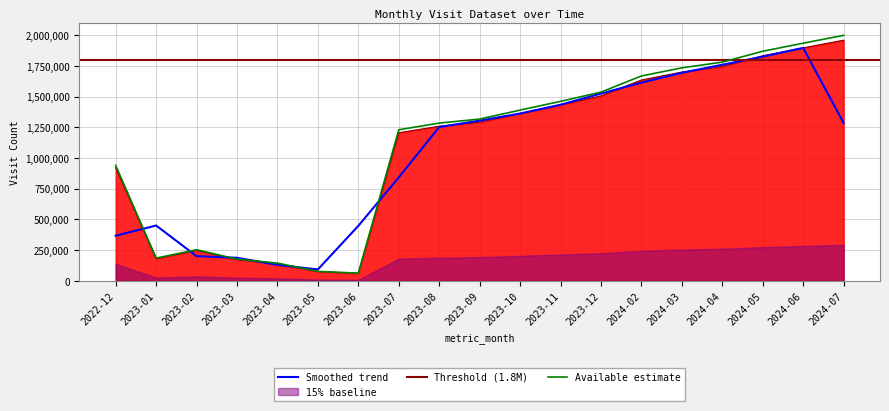

What is the change in value from 2022-12 to 2024-07?

+1058279.6